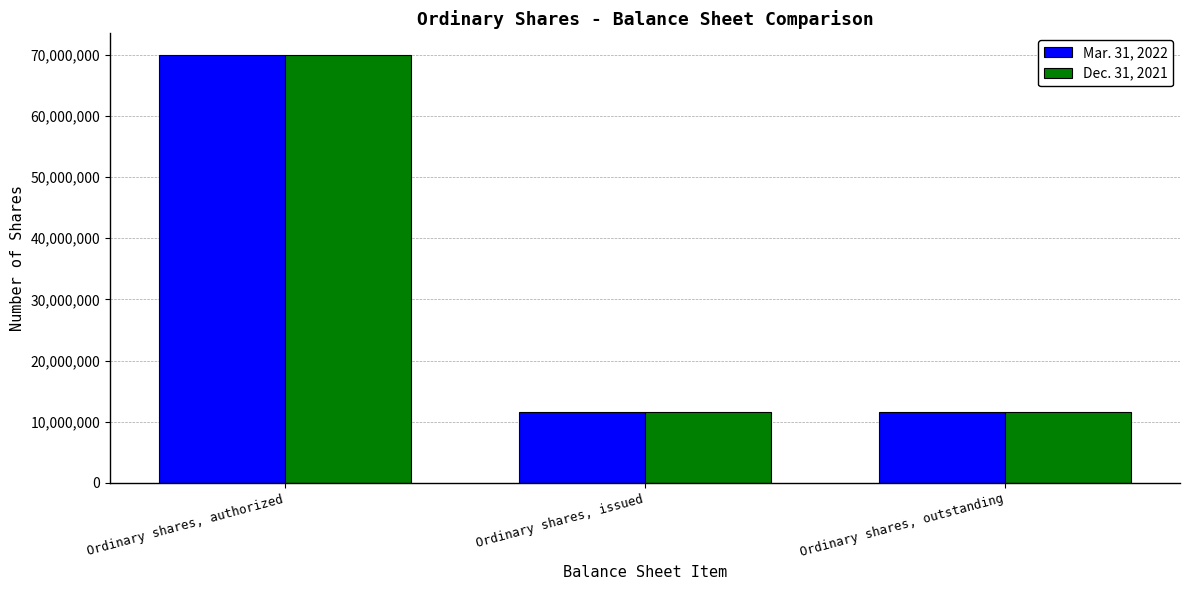

Reading left to right, transcribe all the data shown in this chart.

Mar. 31, 2022: Ordinary shares, authorized=70000000	Ordinary shares, issued=11500000	Ordinary shares, outstanding=11500000
Dec. 31, 2021: Ordinary shares, authorized=70000000	Ordinary shares, issued=11500000	Ordinary shares, outstanding=11500000